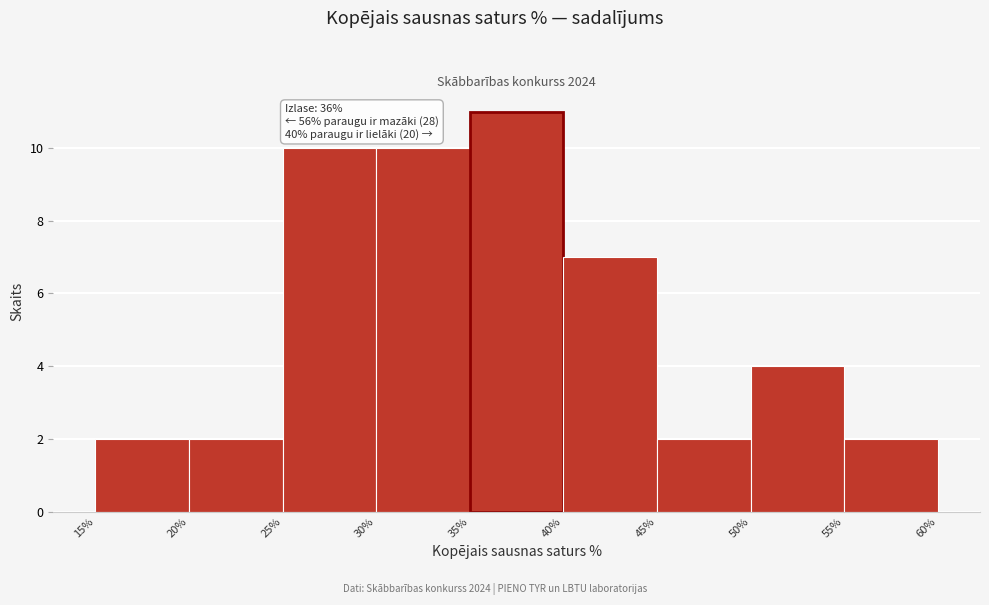

Over which range of the x-axis is the bar tallest?

35% to 40%